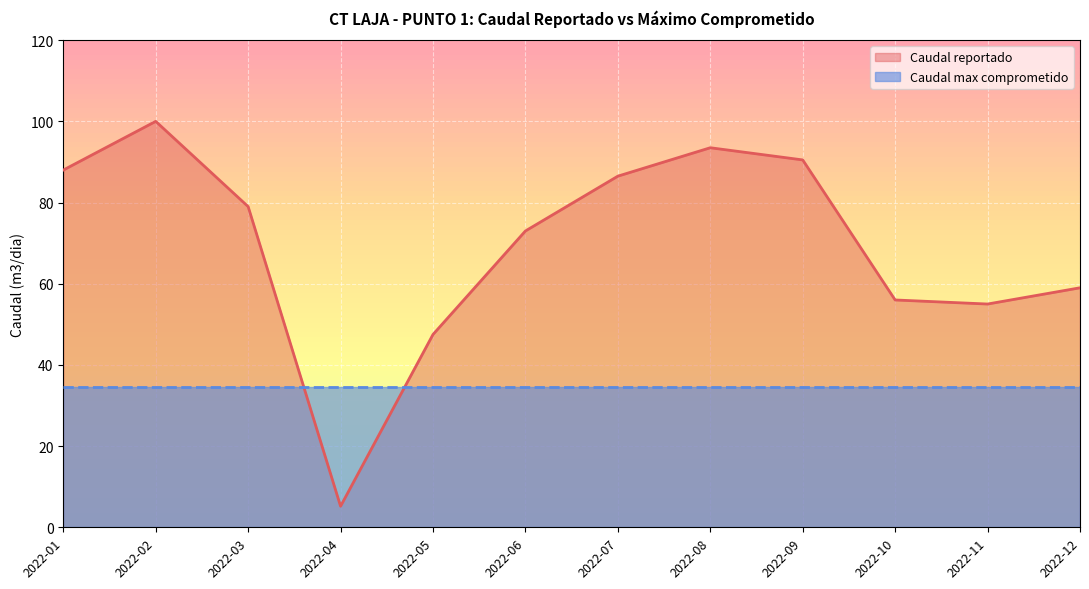

List the labels in order of value, smallest first.

2022-04, 2022-05, 2022-11, 2022-10, 2022-12, 2022-06, 2022-03, 2022-07, 2022-01, 2022-09, 2022-08, 2022-02